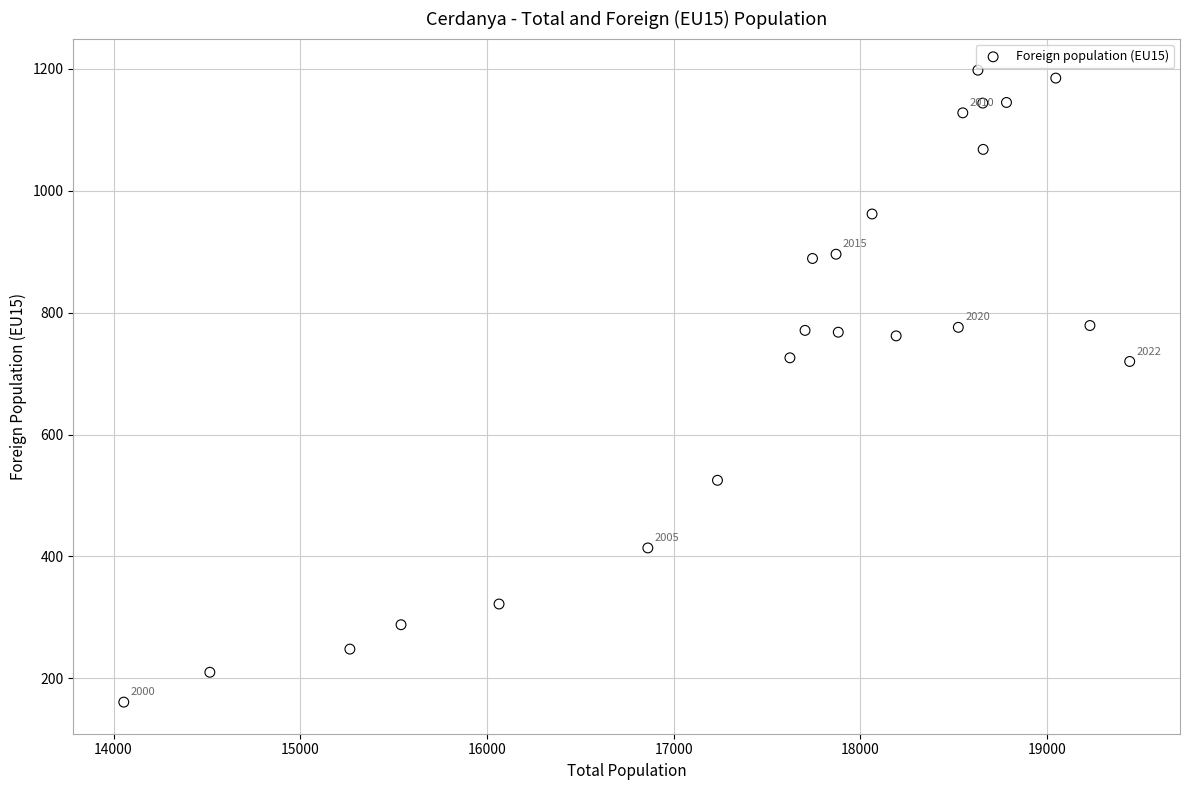

What is the range of X values (max minus min)?

5388